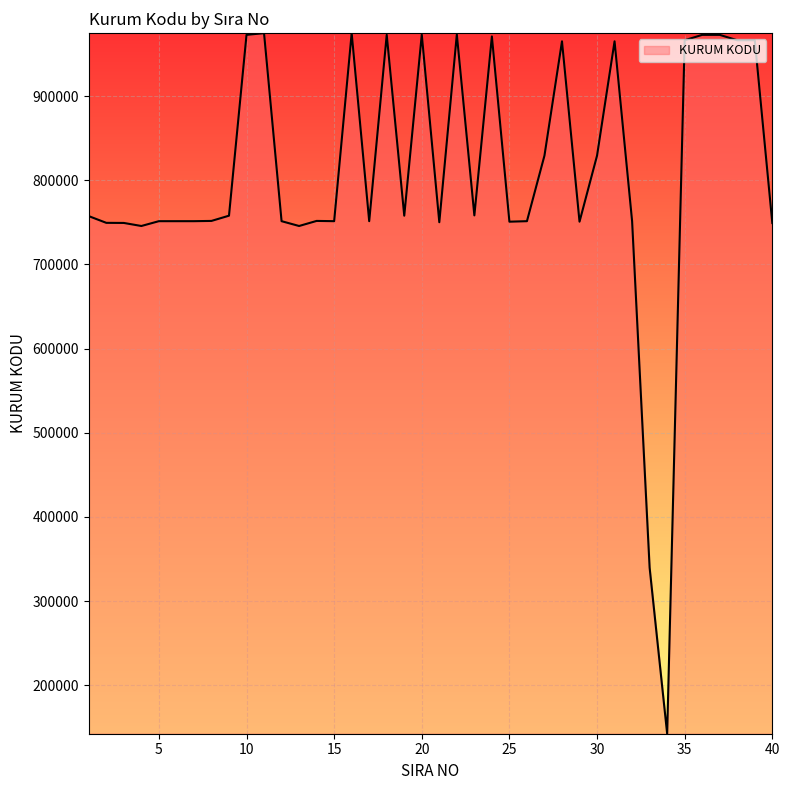

What is the difference between the maximum and minimum values?

832557